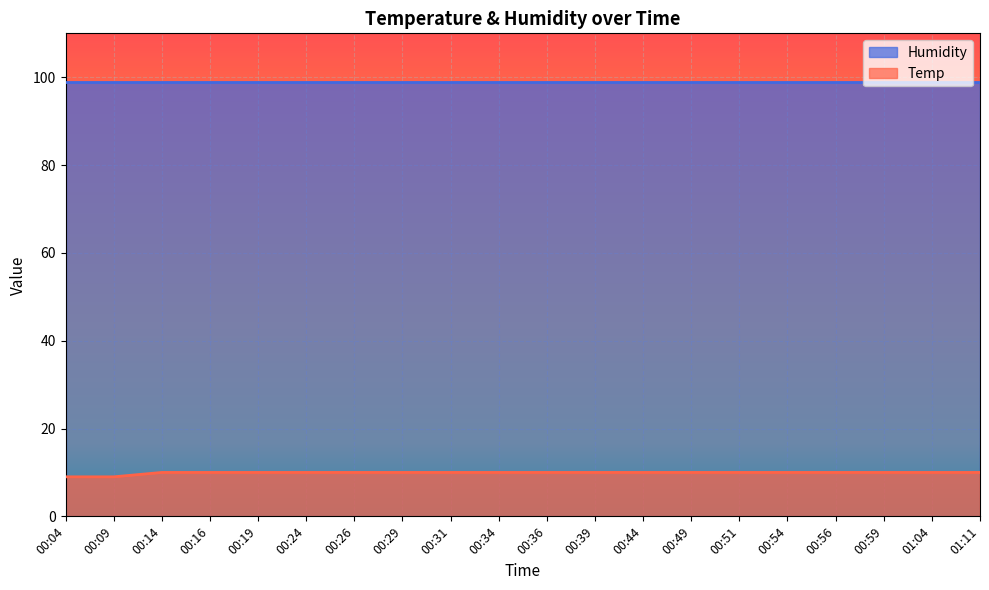

What is the difference between the highest and lowest values at 00:51?

89